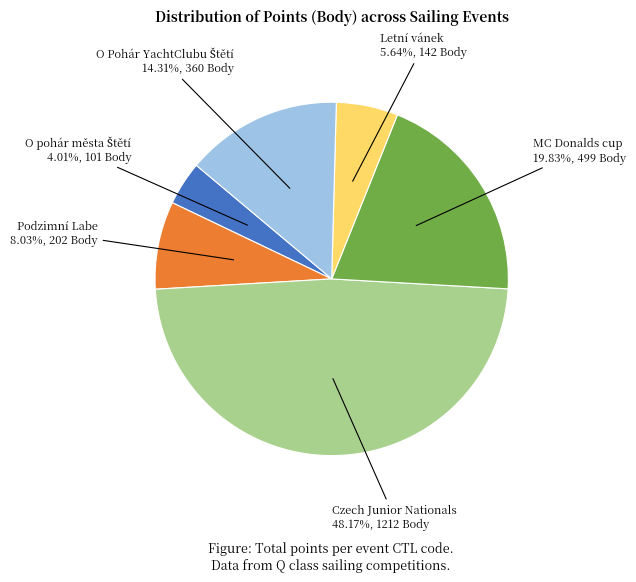

Does any single category account for the majority?

No